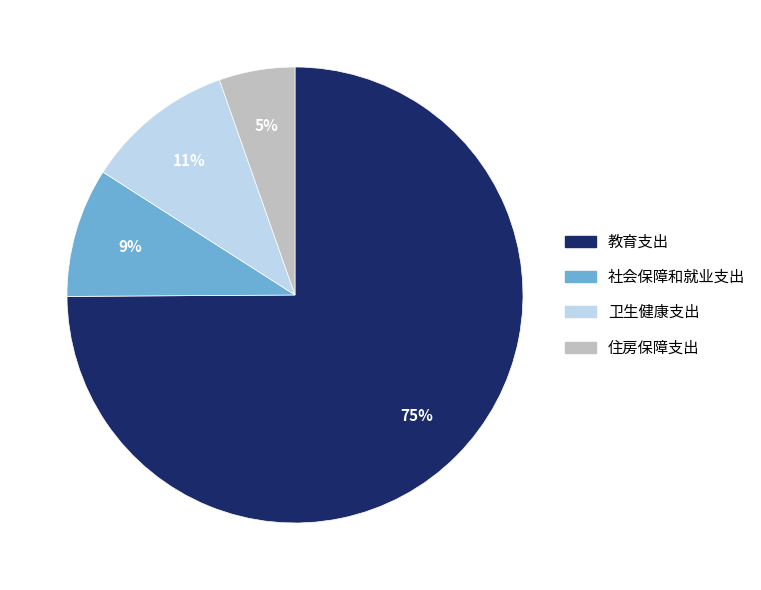

Which slice is the smallest?

住房保障支出